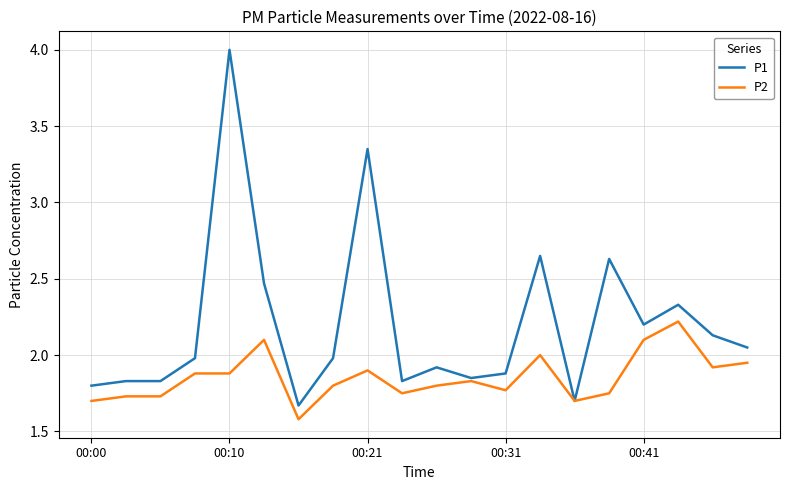

What is the difference between the maximum and minimum values in the P2 series?

0.6